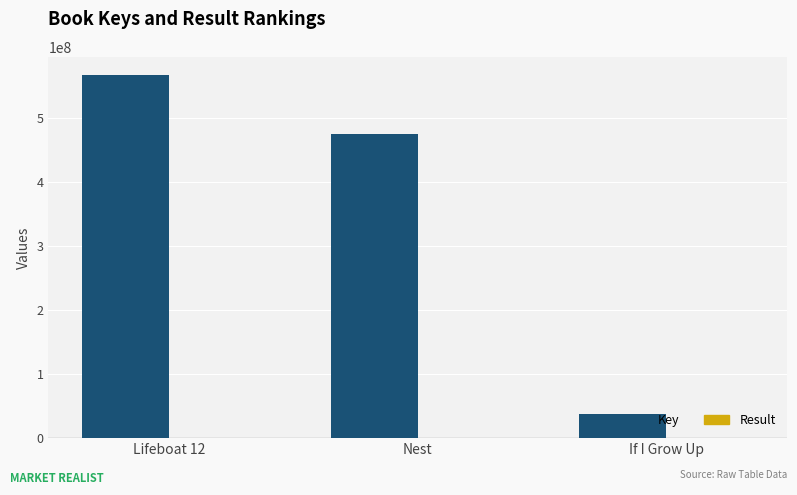

Which series changed the most between Lifeboat 12 and Nest?

Key